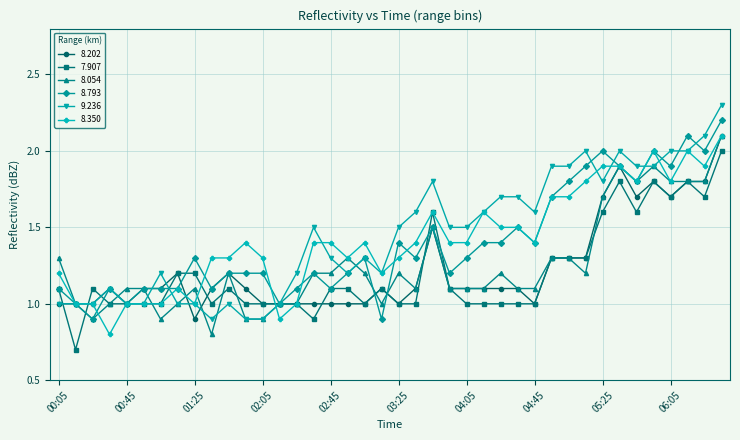

What is the smallest value displayed?

0.7